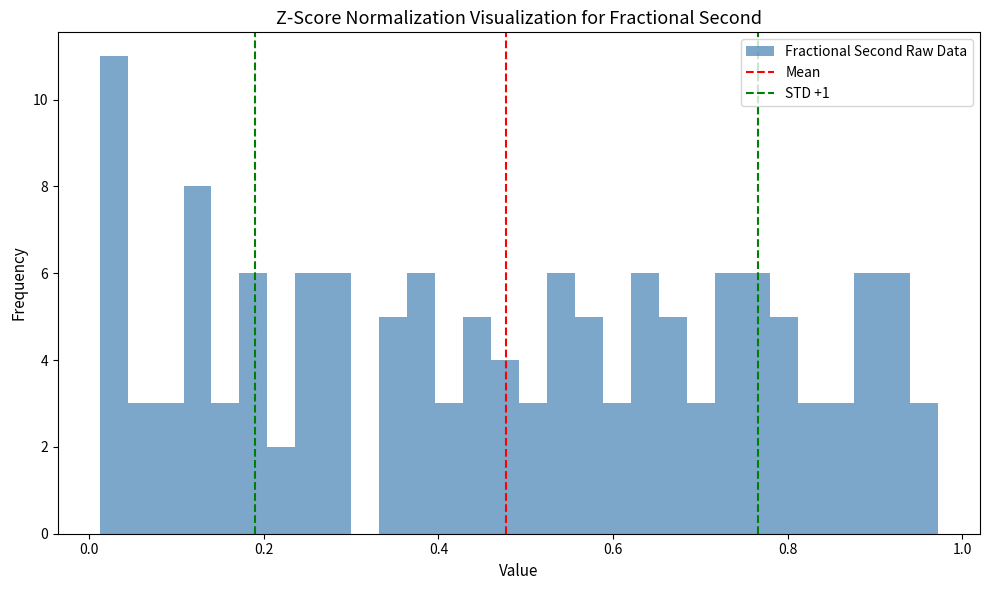

Read against the x-axis, roughly where is the centre of the tallest bar?

0.02